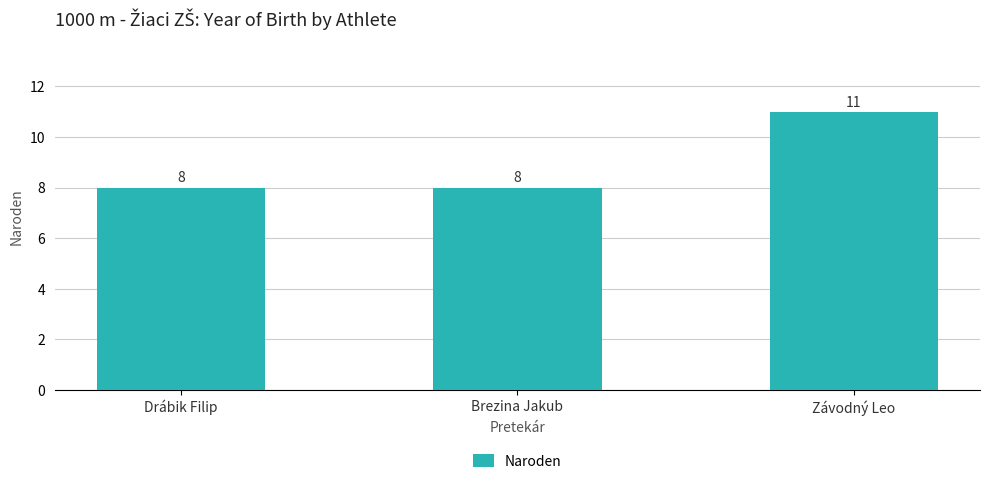

Does the chart contain any negative values?

No